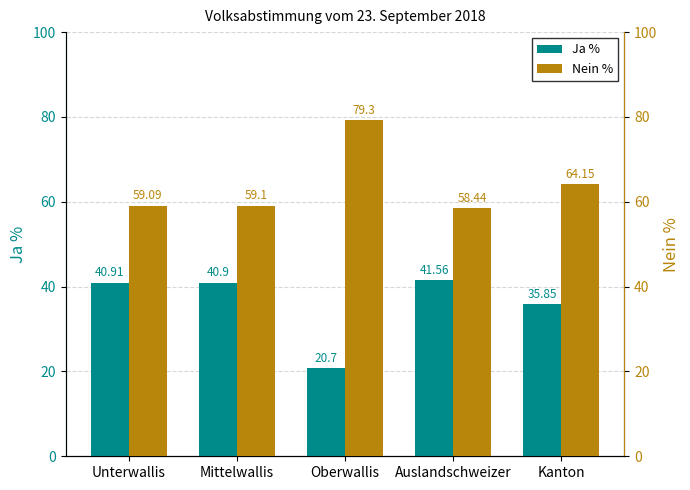

List the labels in order of Ja % value, smallest first.

Oberwallis, Kanton, Mittelwallis, Unterwallis, Auslandschweizer